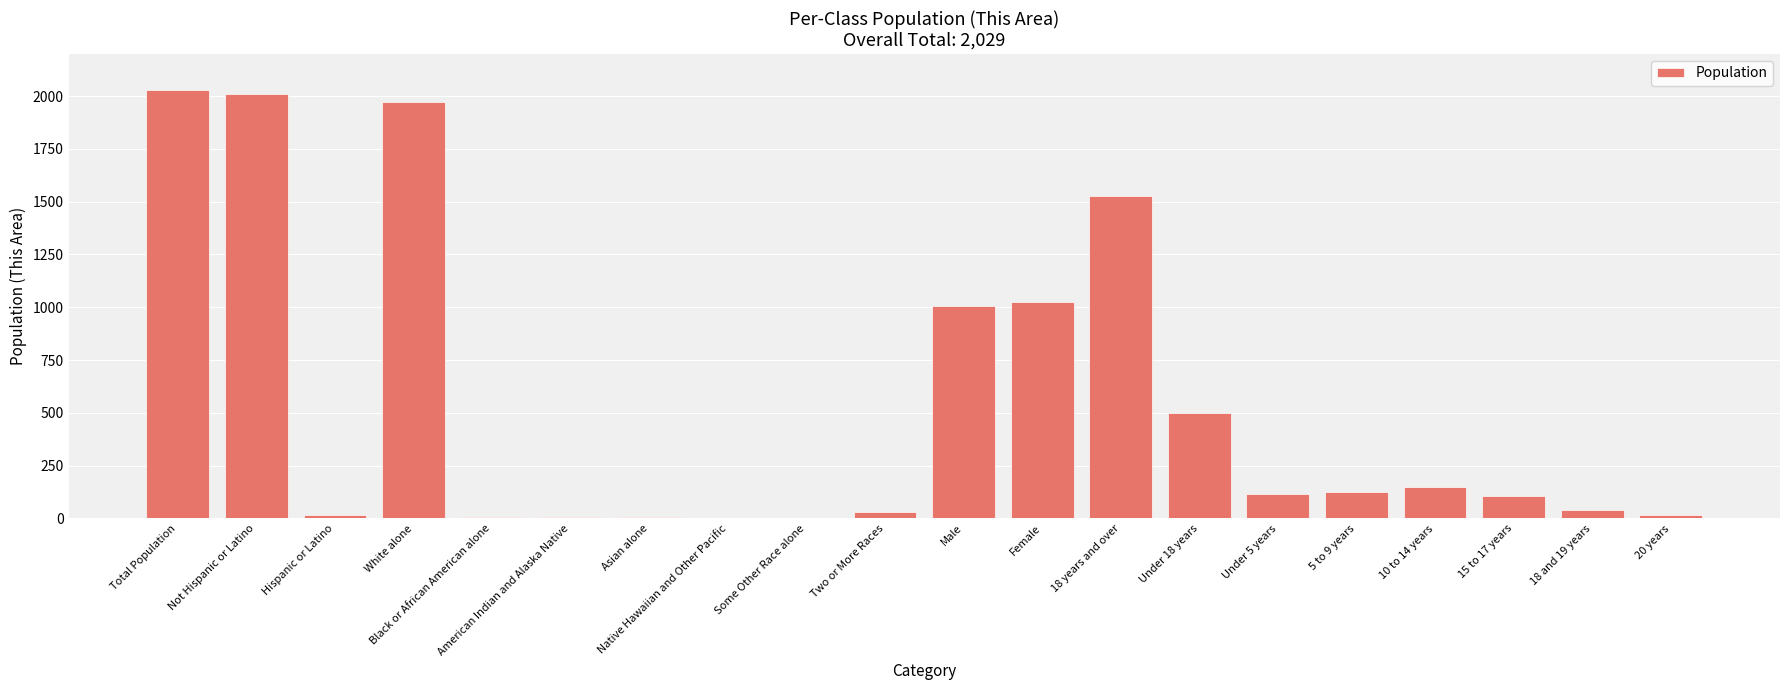

What is the sum of the values at Native Hawaiian and Other Pacific and White alone?

1973